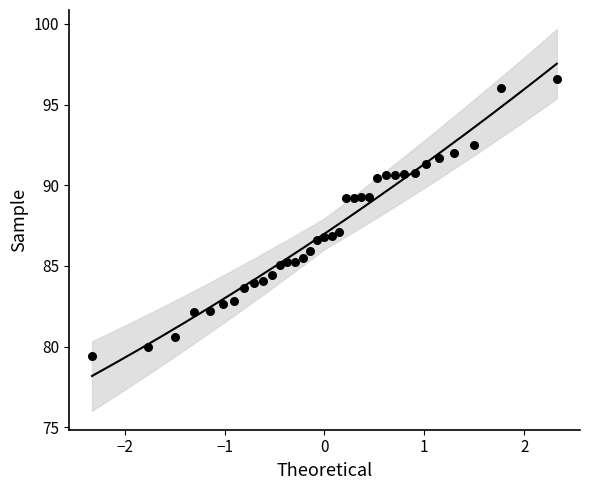

What is the range of X values (max minus min)?

4.7